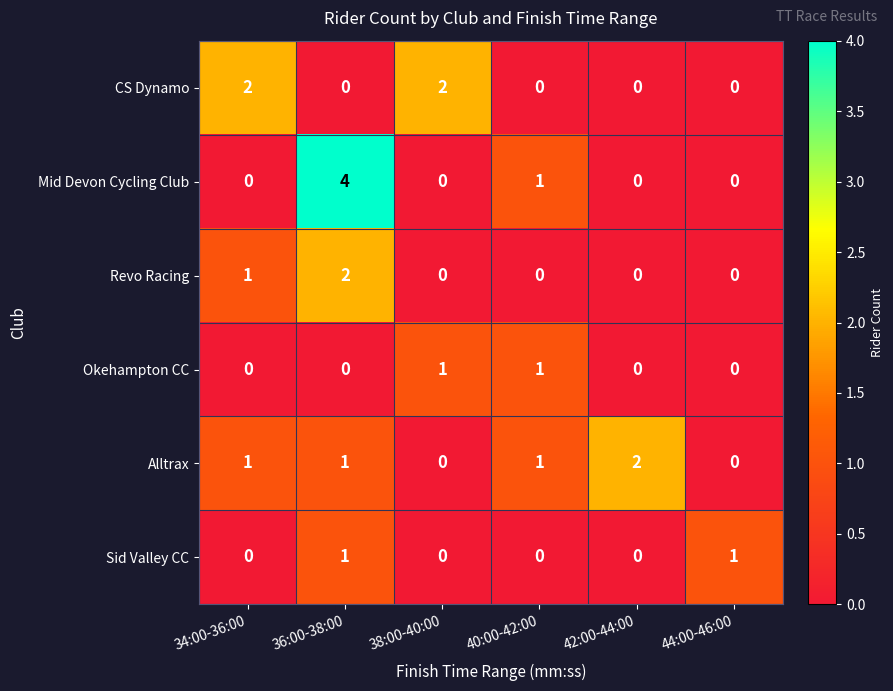

Is the value of CS Dynamo at 36:00-38:00 greater than the value of Alltrax at 40:00-42:00?

No